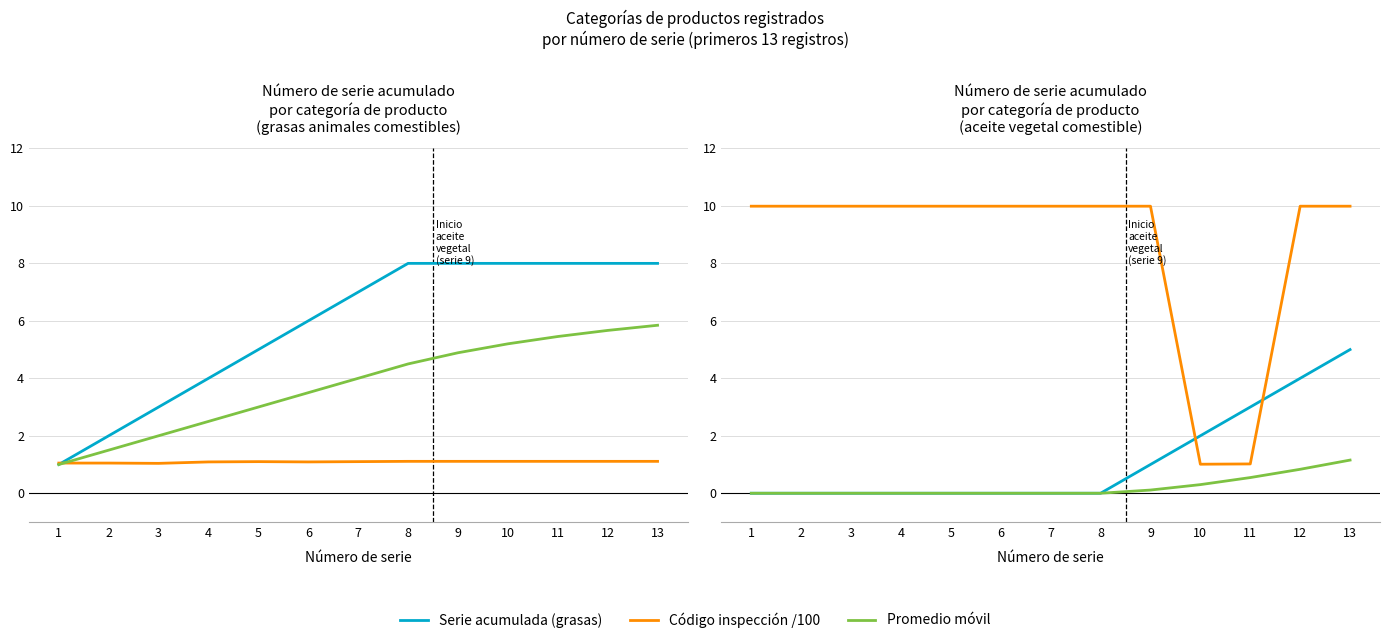

Where does the Código inspección /100 series first go above 9?

1